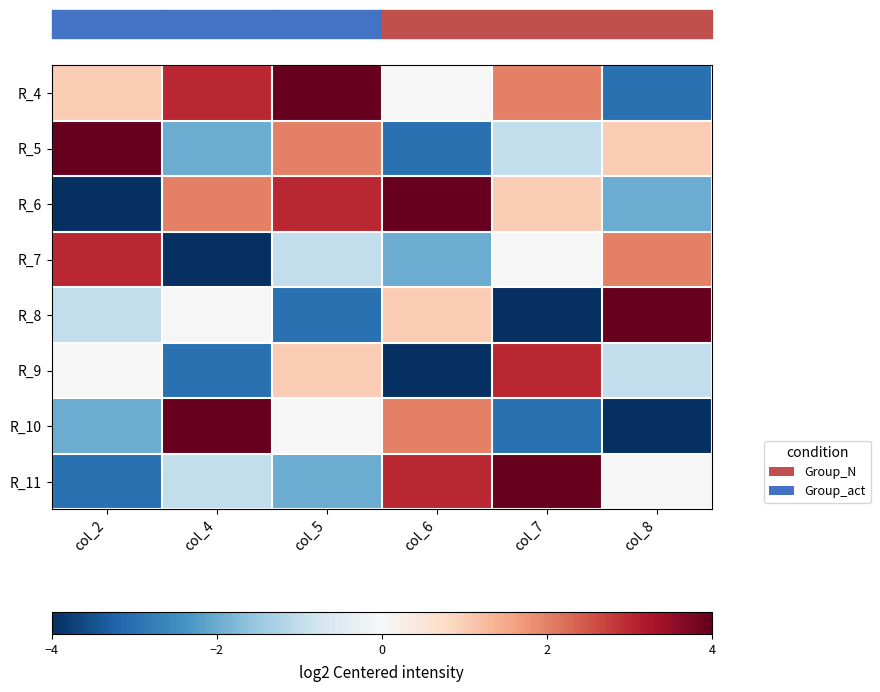

What is the difference between the highest and lowest values at col_6?

8